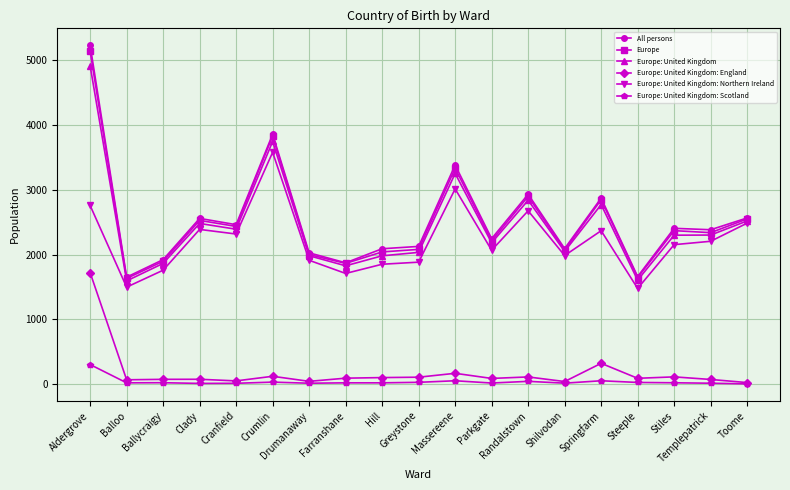

What is the maximum value for Europe: United Kingdom: Northern Ireland?

3578